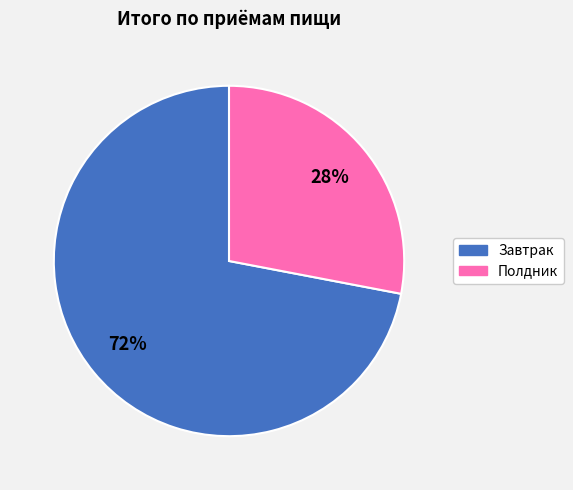

What is the ratio of the value at Завтрак to the value at Полдник?

2.6